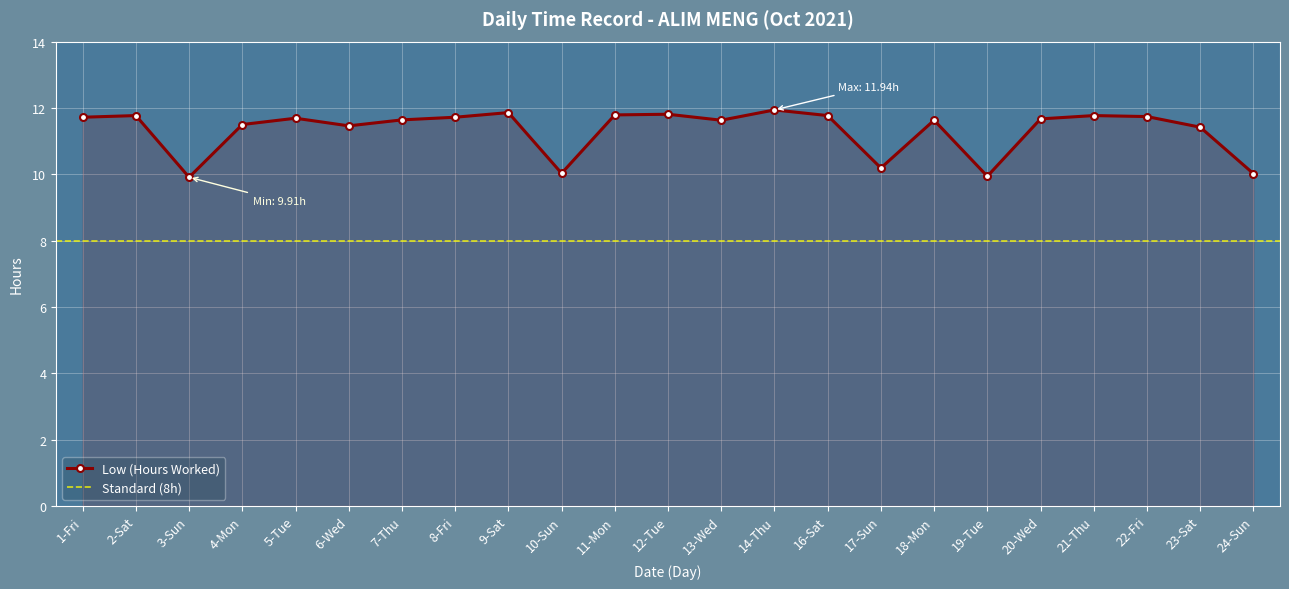

Reading left to right, transcribe all the data shown in this chart.

1-Fri=11.7	2-Sat=11.8	3-Sun=9.9	4-Mon=11.5	5-Tue=11.7	6-Wed=11.5	7-Thu=11.6	8-Fri=11.7	9-Sat=11.9	10-Sun=10.0	11-Mon=11.8	12-Tue=11.8	13-Wed=11.6	14-Thu=11.9	16-Sat=11.8	17-Sun=10.2	18-Mon=11.6	19-Tue=9.9	20-Wed=11.7	21-Thu=11.8	22-Fri=11.7	23-Sat=11.4	24-Sun=10.0